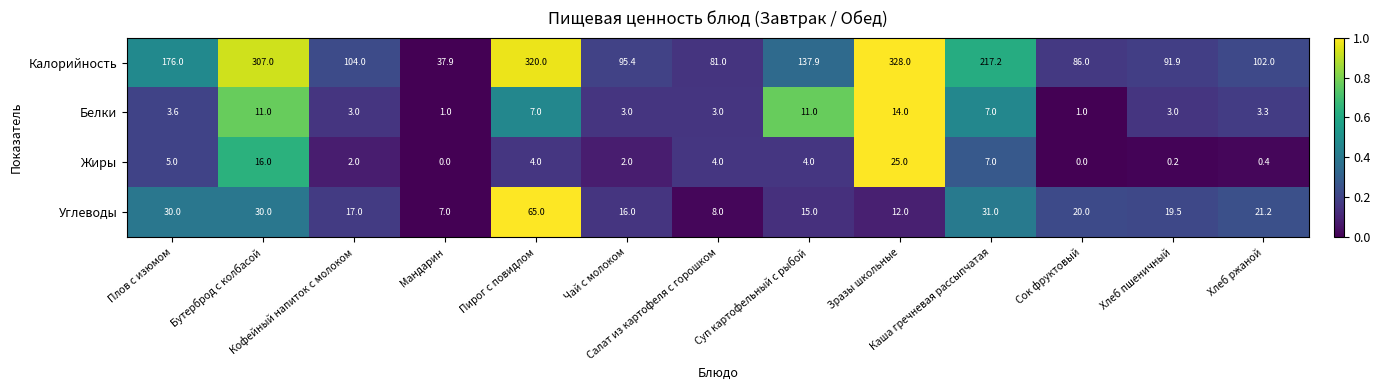

What is the lowest value of the Белки series?

1.0